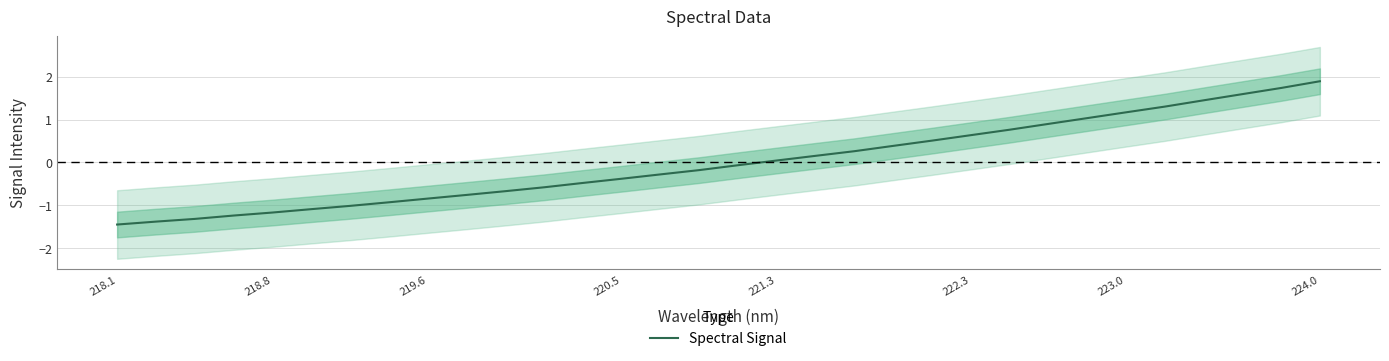

True or false: Spectral Signal has a value of -1.7 at 218.8.

False